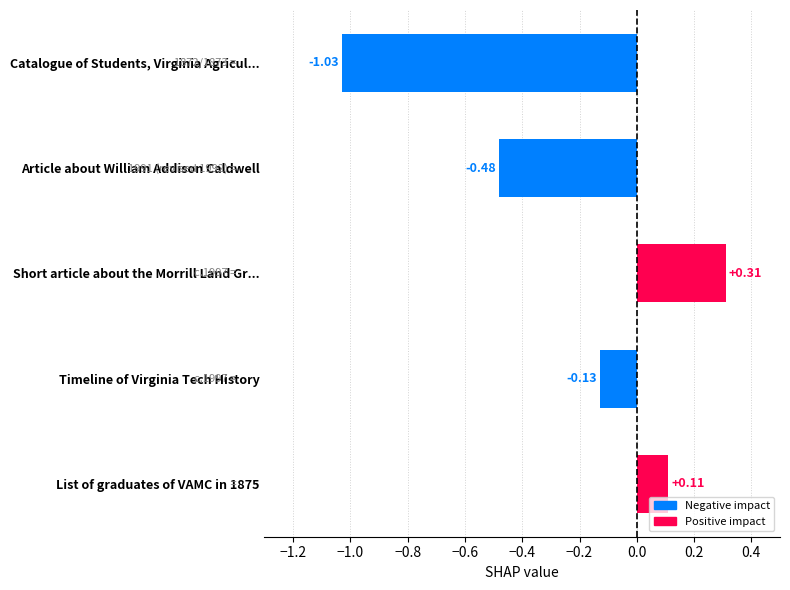

What is the label of the 1st bar from the top?

Catalogue of Students, Virginia Agricul...